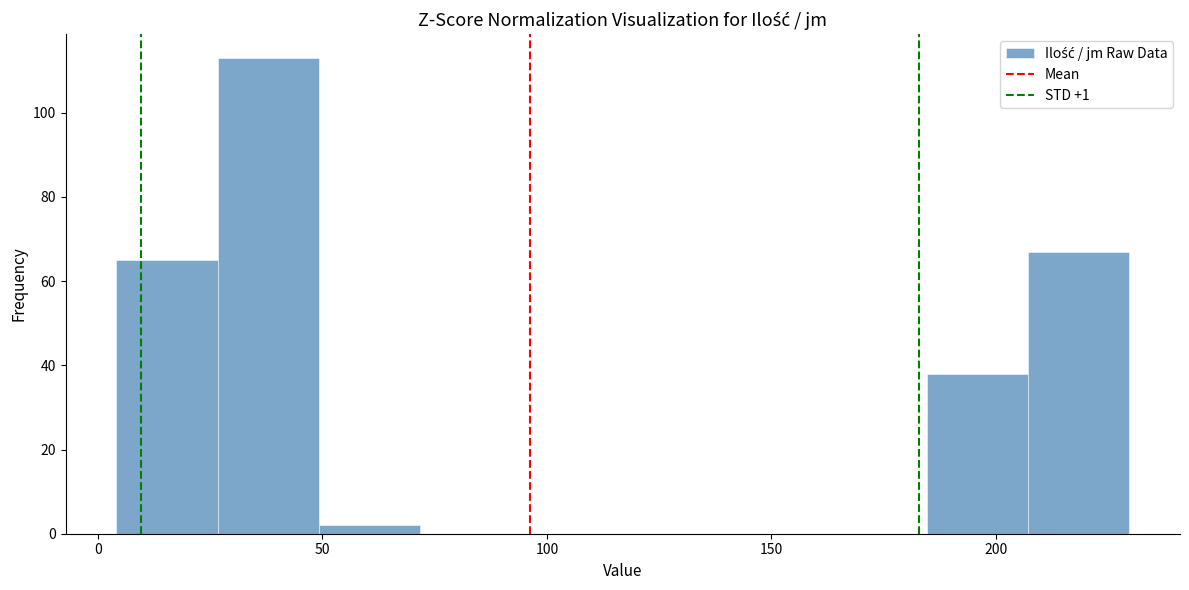

Over which range of the x-axis is the bar tallest?

25 to 50